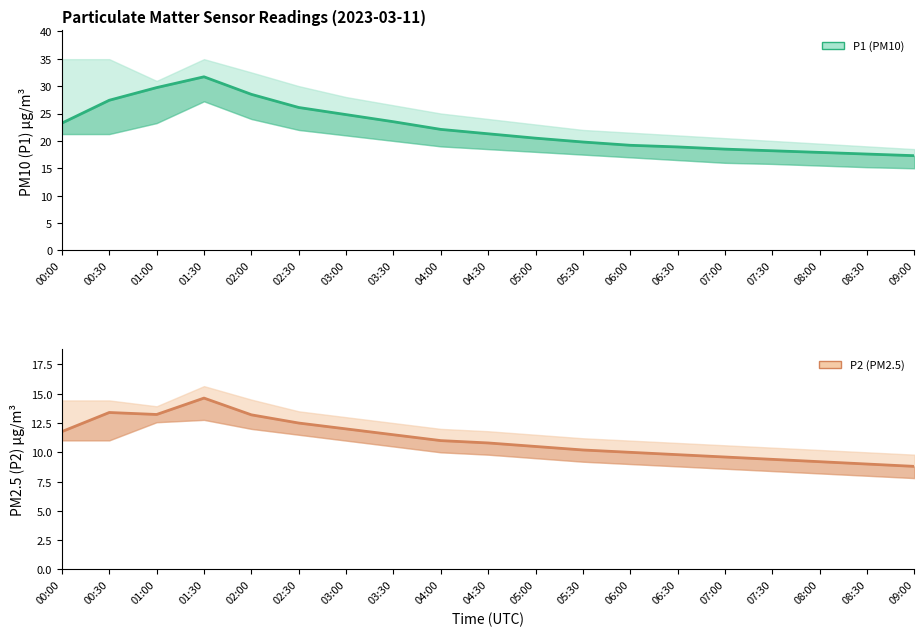

Which category has the lowest value across all series?

09:00